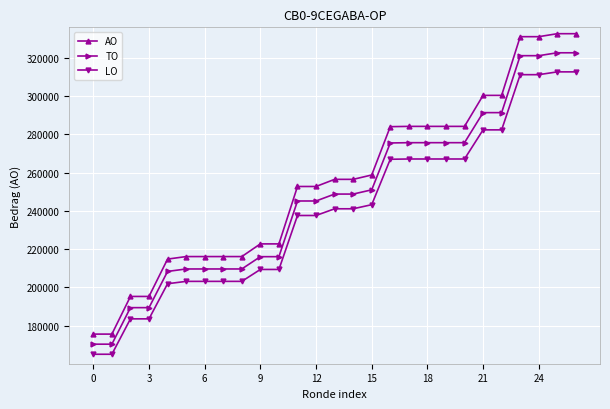

What is the minimum value for AO?

175565.0